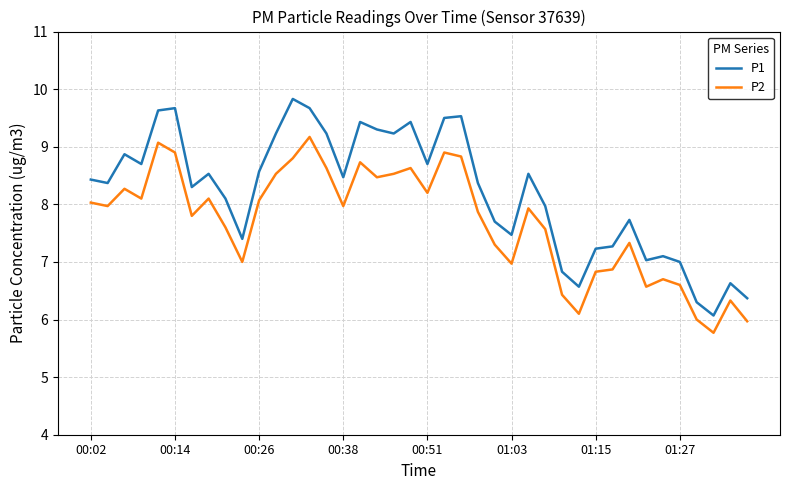

Reading right to left, list all the values displayed in this chart.

P1: 6.4	6.6	6.1	6.3	7.0	7.1	7.0	7.7	7.3	7.2	6.6	6.8	8.0	8.5	7.5	7.7	8.4	9.5	9.5	8.7	9.4	9.2	9.3	9.4	8.5	9.2	9.7	9.8	9.2	8.6	7.4	8.1	8.5	8.3	9.7	9.6	8.7	8.9	8.4	8.4
P2: 6.0	6.3	5.8	6.0	6.6	6.7	6.6	7.3	6.9	6.8	6.1	6.4	7.6	7.9	7.0	7.3	7.9	8.8	8.9	8.2	8.6	8.5	8.5	8.7	8.0	8.6	9.2	8.8	8.5	8.1	7.0	7.6	8.1	7.8	8.9	9.1	8.1	8.3	8.0	8.0